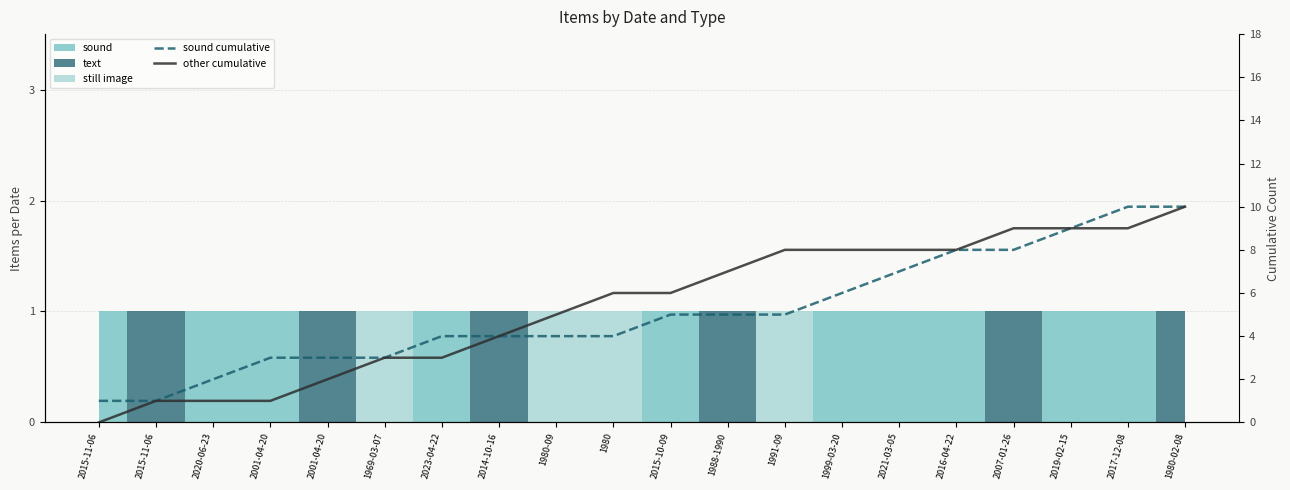

What is the average value of the sound cumulative series?

5